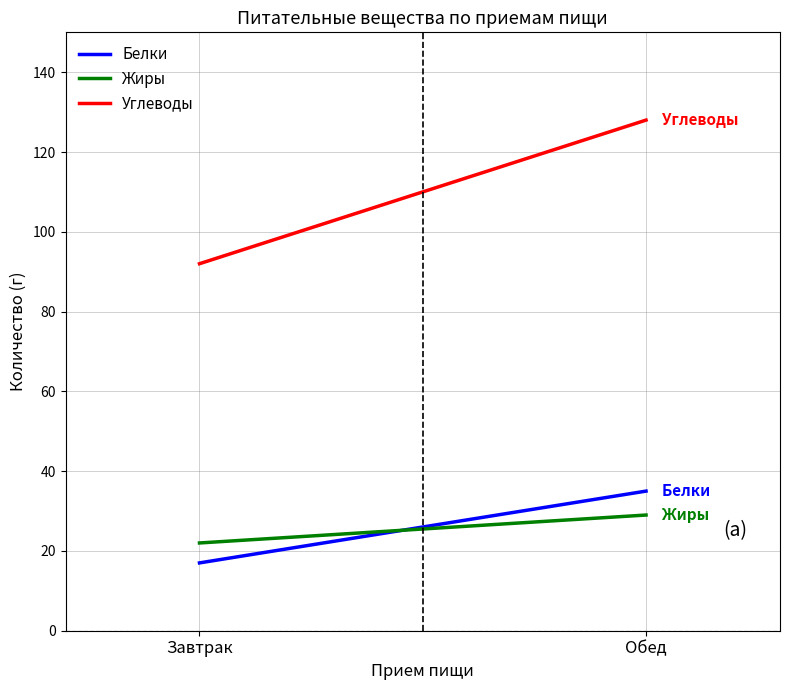

The value of Белки at Завтрак is 30. True or false?

False